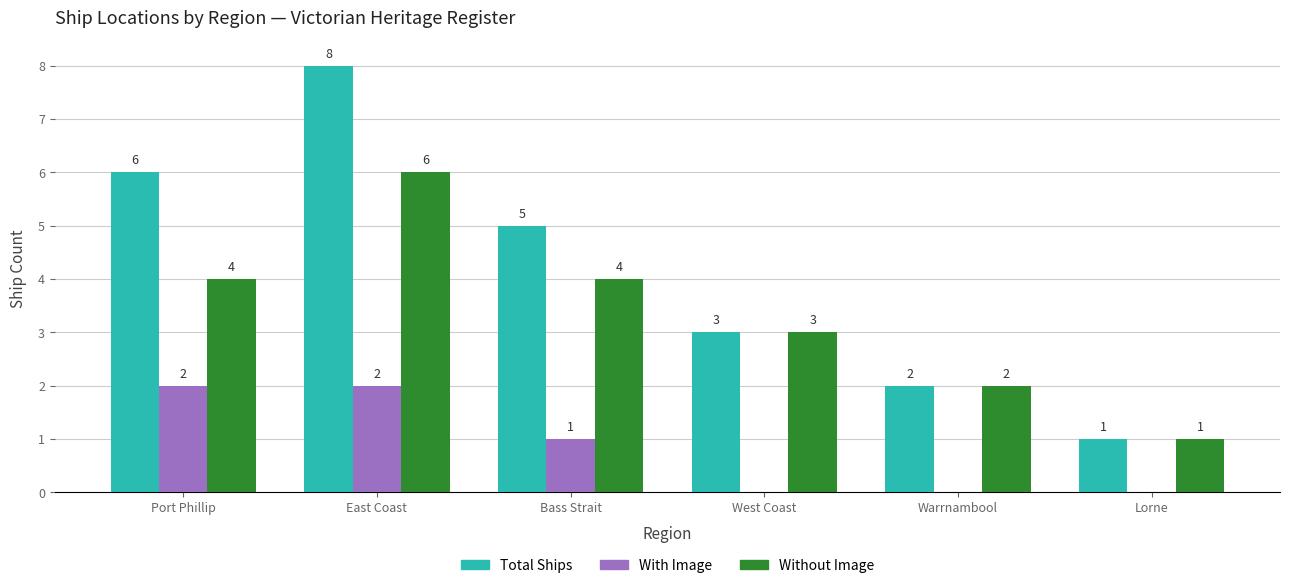

At which category does the chart reach its peak across all series?

East Coast